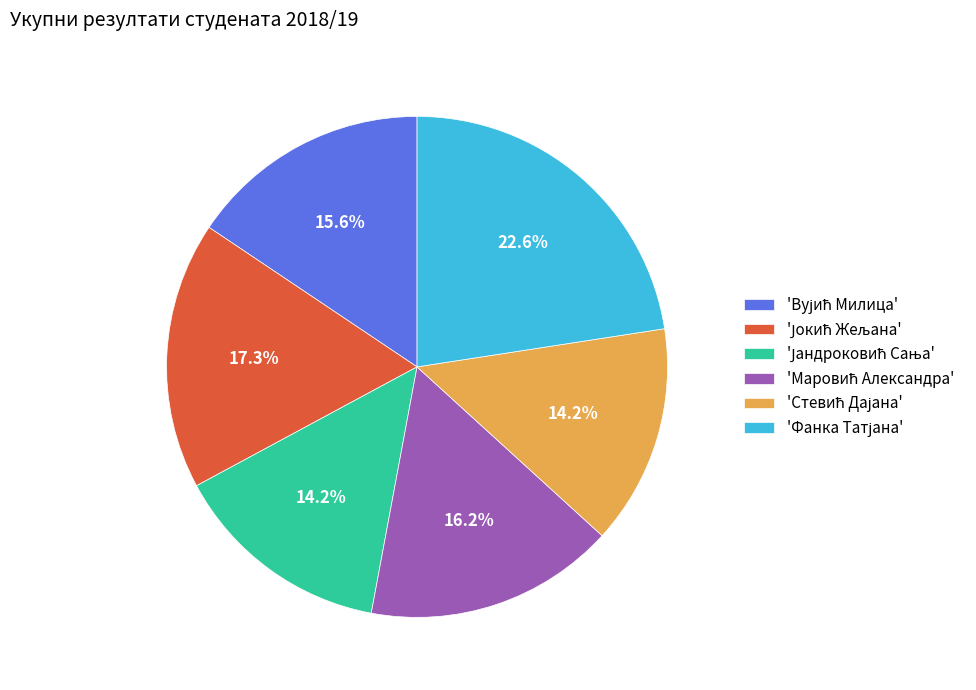

Is there a majority slice in this chart?

No